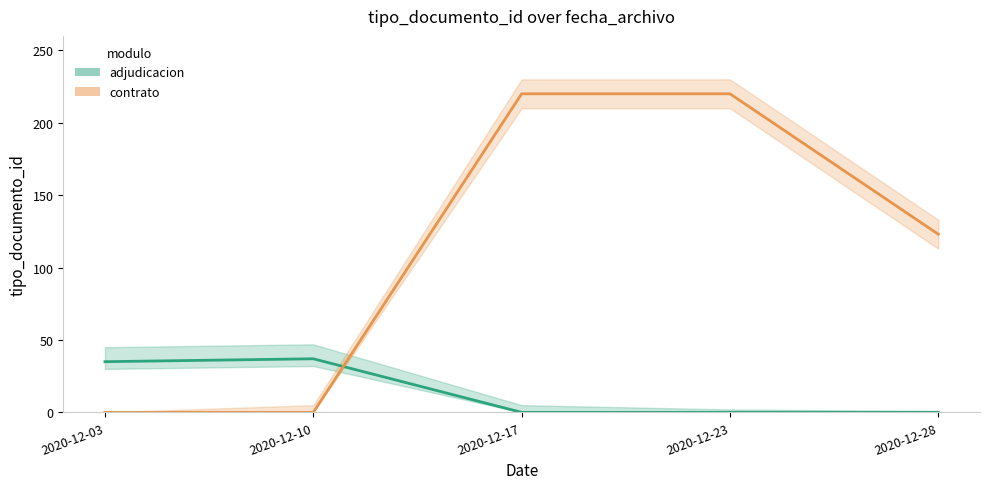

Rank the categories by adjudicacion value from highest to lowest.

2020-12-10, 2020-12-03, 2020-12-17, 2020-12-23, 2020-12-28